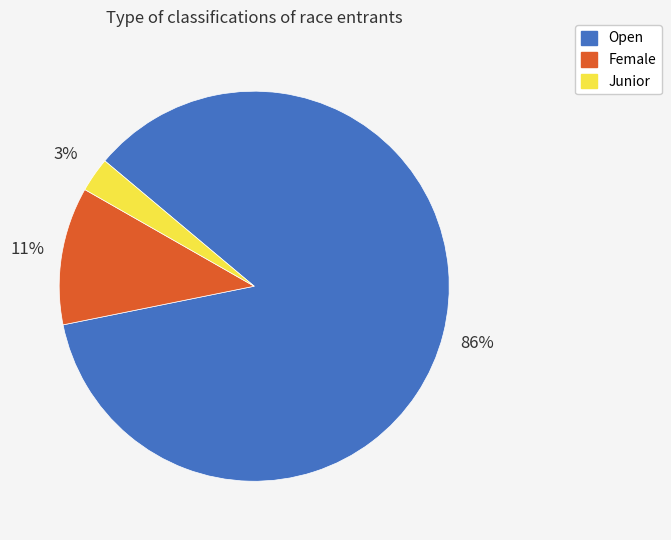

Combined, do Junior and Female account for over 50%?

No